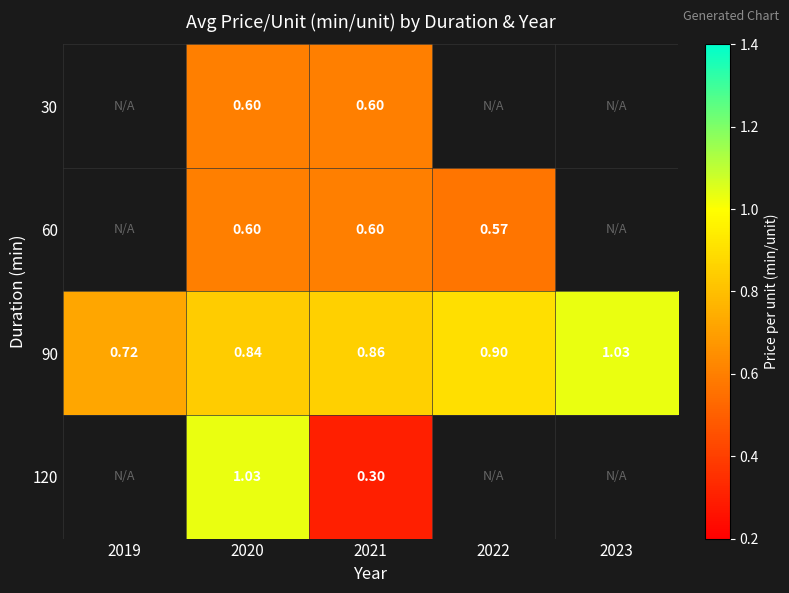

The value of 90 at 2020 is 0.5. True or false?

False